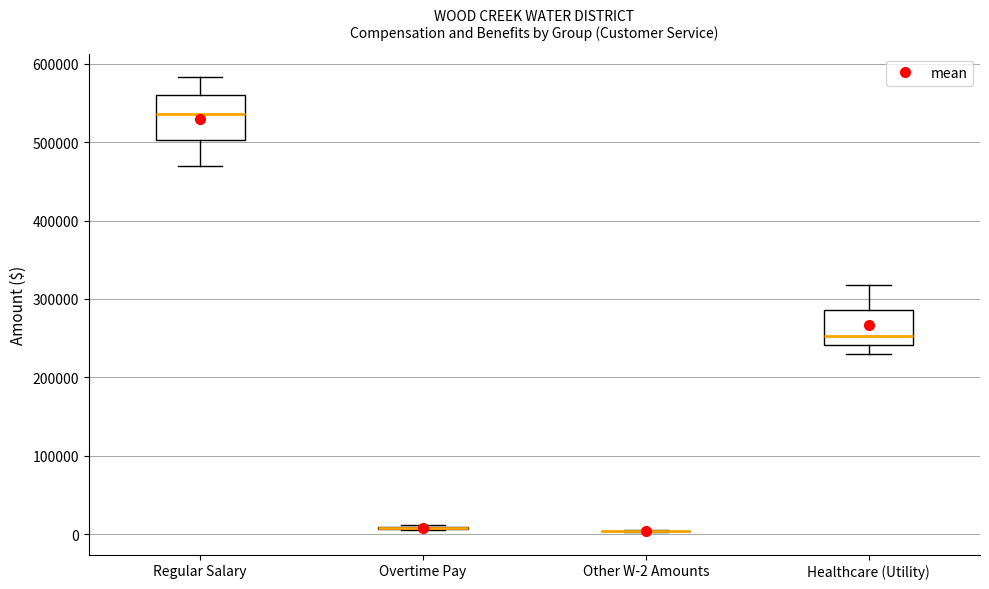

Reading left to right, read every box against the y-axis: the position of its median line, the range the box covers, and the ends of its whiskers. The values are not printed on the chart, so give them approximately, as read against the axis.

Regular Salary: median 540000, box 500000 to 560000, whiskers 470000 to 580000
Overtime Pay: box collapsed to a line at 10000, whiskers 10000 to 10000
Other W-2 Amounts: box collapsed to a line at 0, whiskers 0 to 10000
Healthcare (Utility): median 250000, box 240000 to 290000, whiskers 230000 to 320000